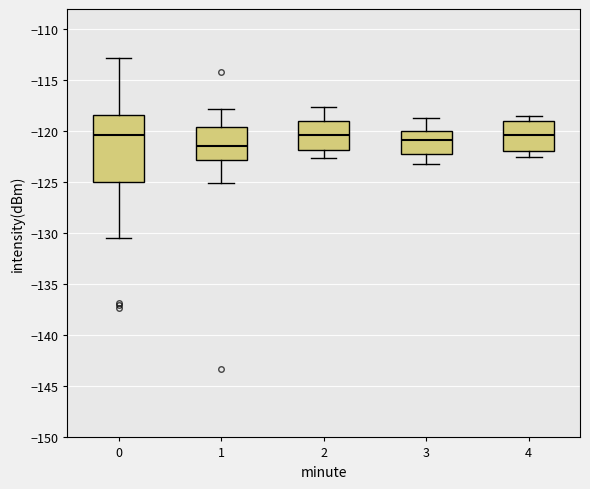

Which box has the lowest median line?

1